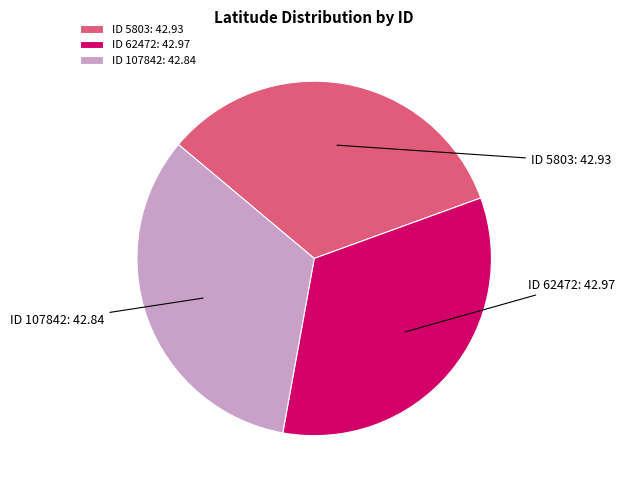

What is the ratio of the value at ID 107842: 42.84 to the value at ID 62472: 42.97?

1.0